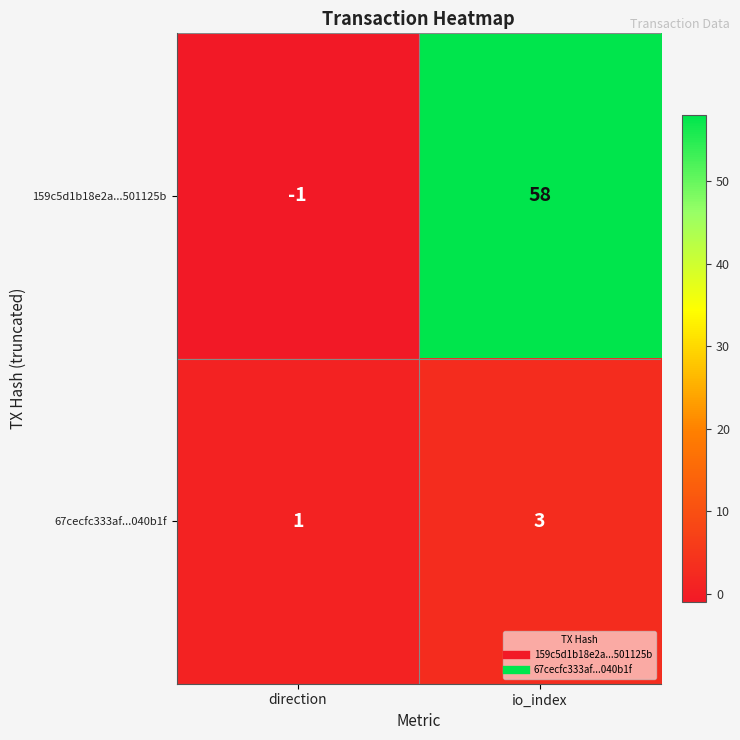

Which series has the largest total across all categories?

159c5d1b18e2a...501125b